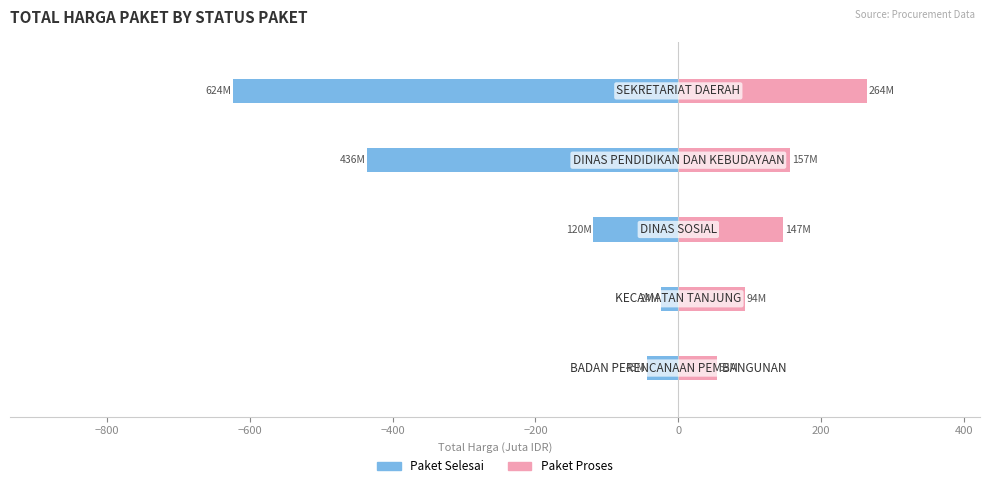

Which series changed the most between −800 and −200?

Paket Selesai